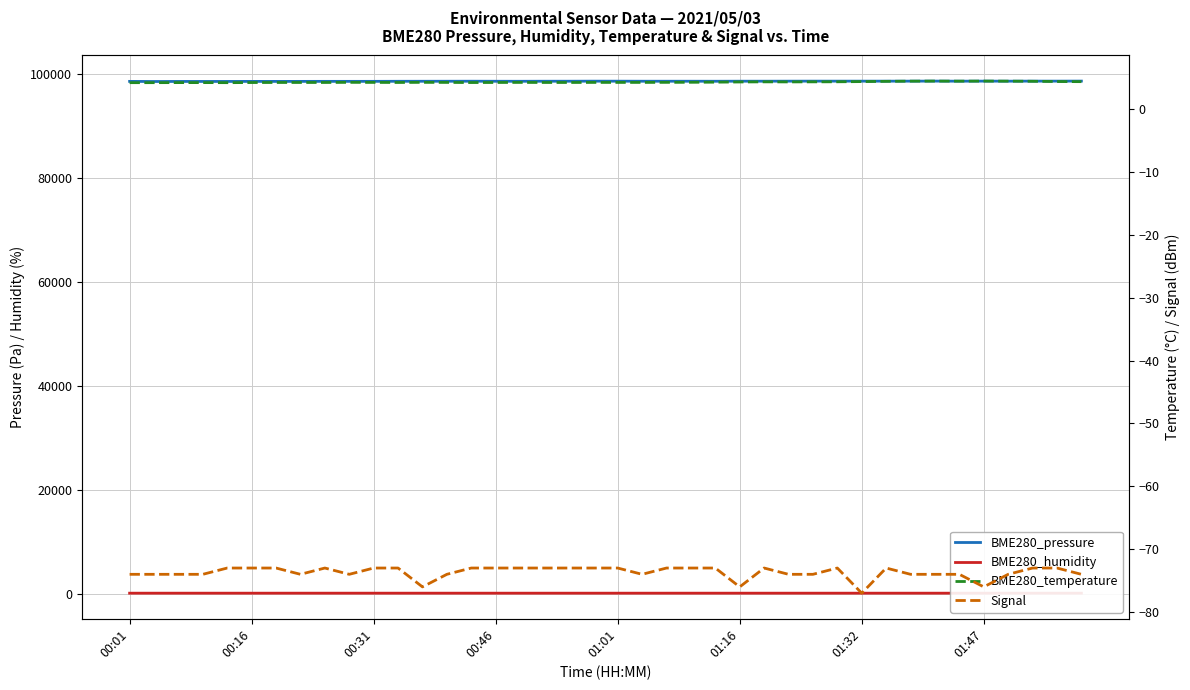

How many values in the BME280_pressure series are below 98576?

18